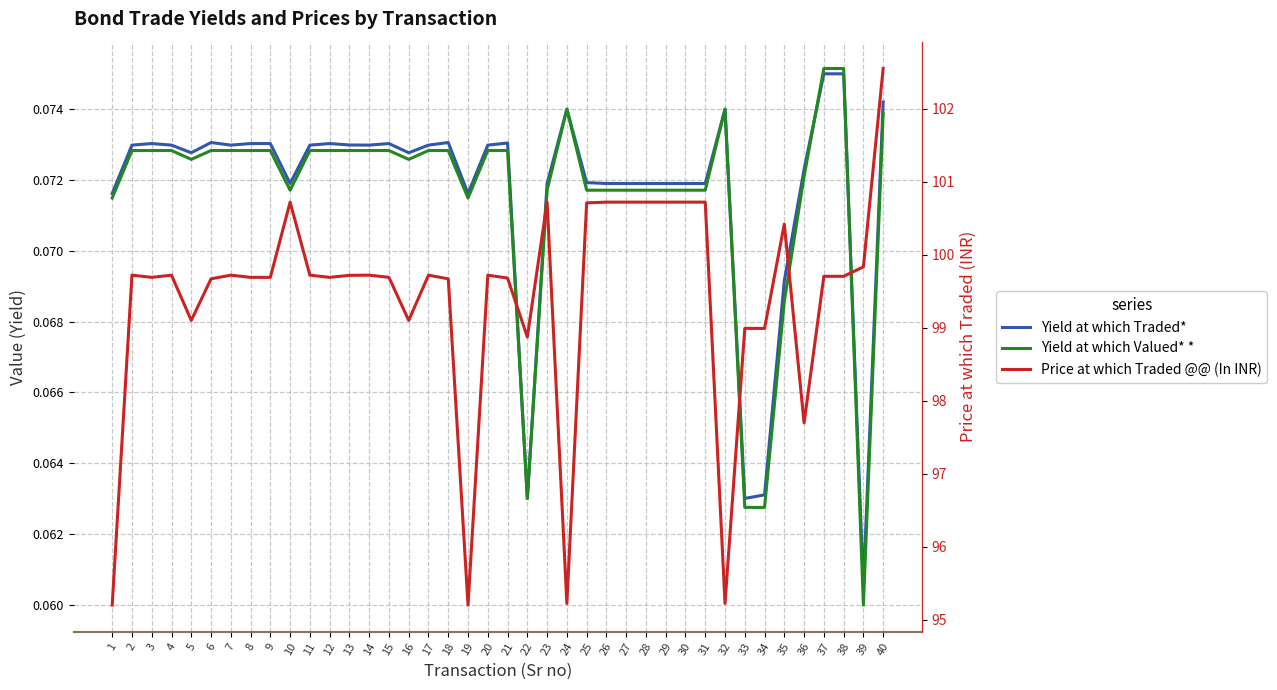

Which category has the lowest value in the Yield at which Valued* * series?

39